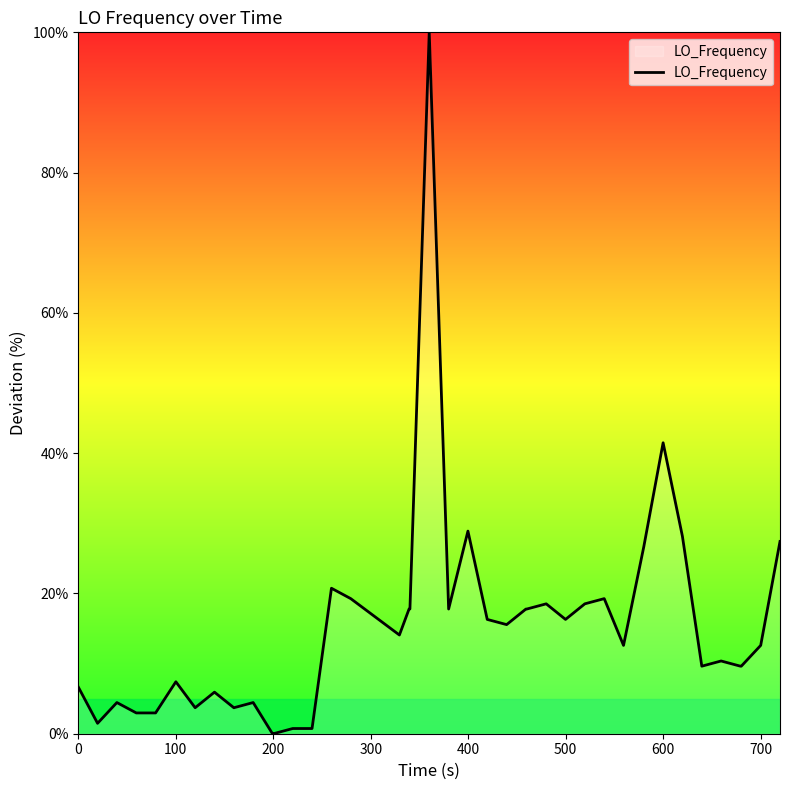

What is the greatest value displayed?

100.0